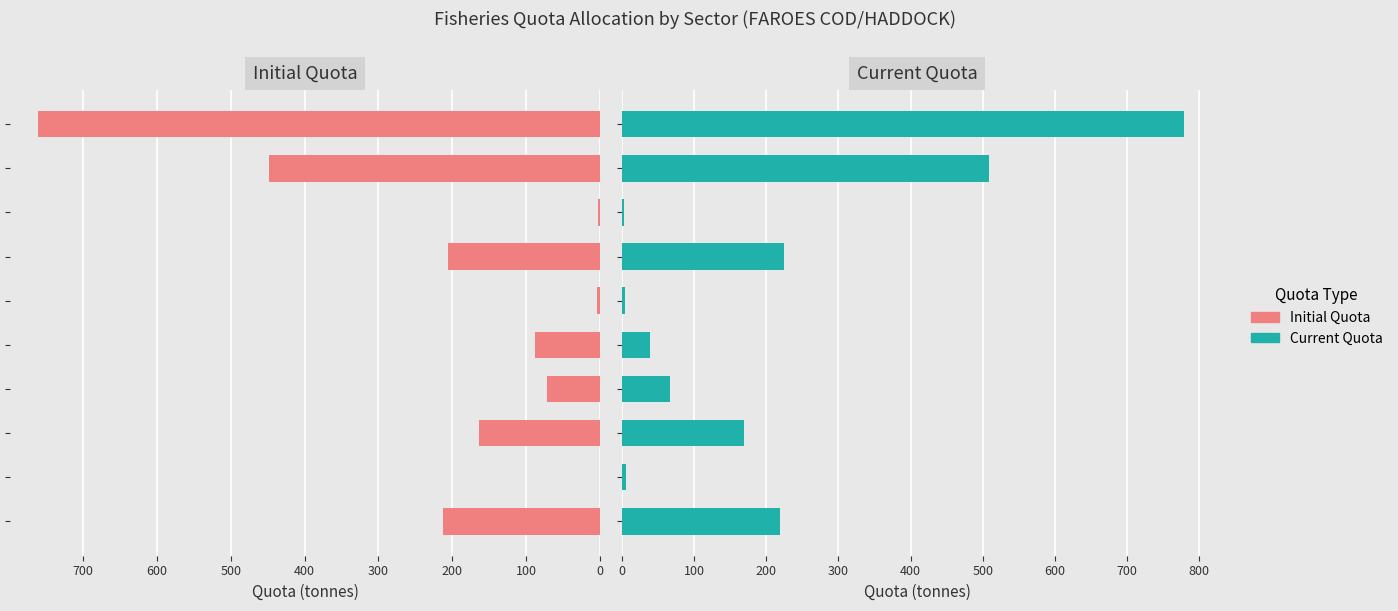

Does the chart contain stacked bars?

No